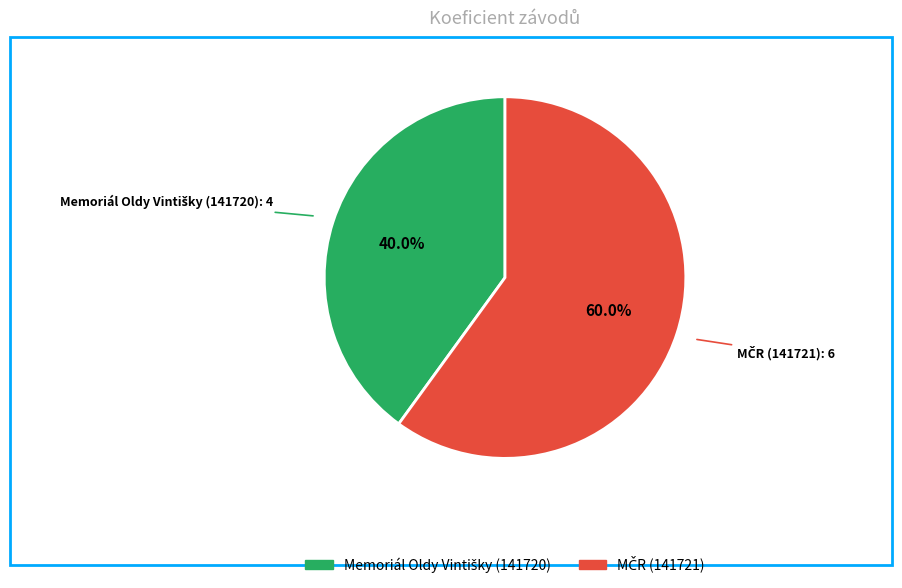

Does any single category account for the majority?

Yes